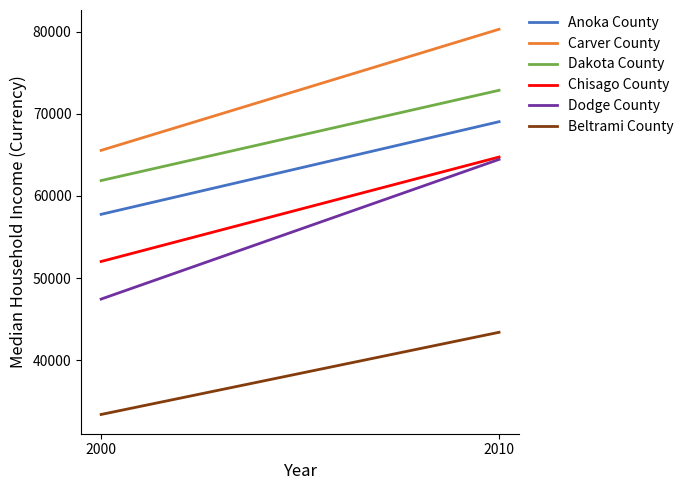

At which label does Chisago County reach its peak?

2010